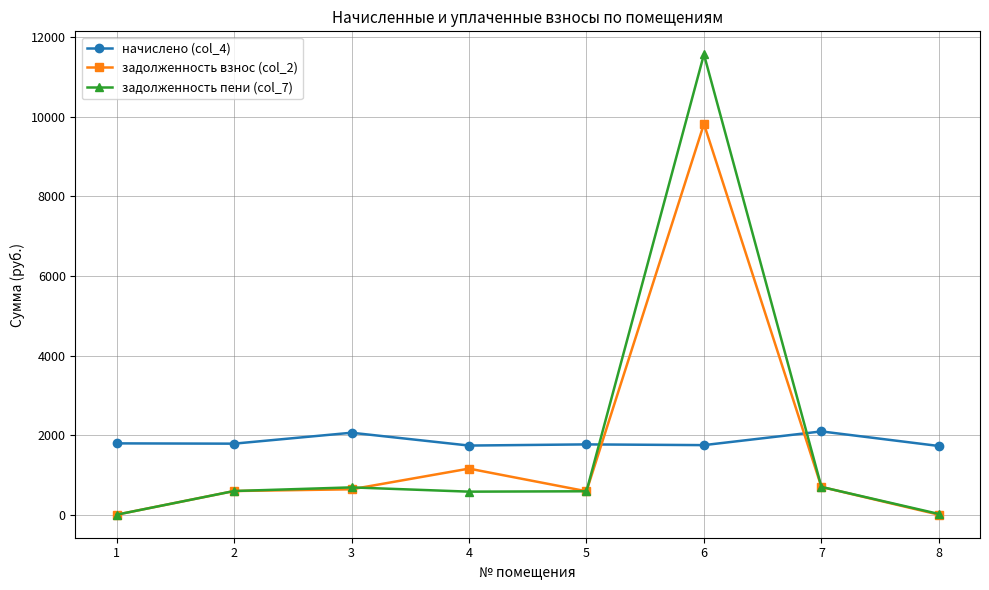

Is the value of начислено (col_4) at 3 greater than the value of задолженность взнос (col_2) at 4?

Yes